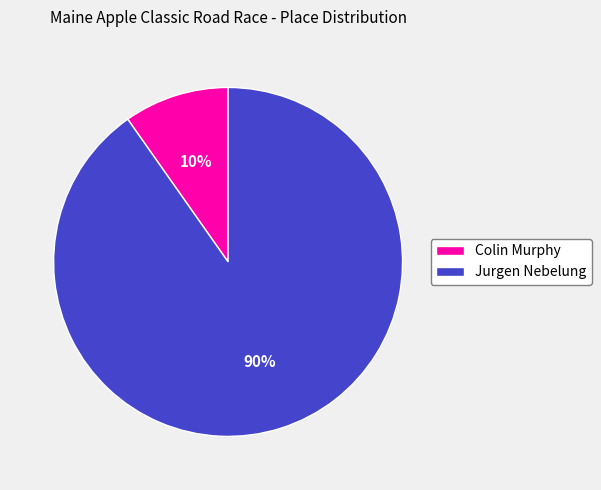

Rank the categories by value from lowest to highest.

Colin Murphy, Jurgen Nebelung